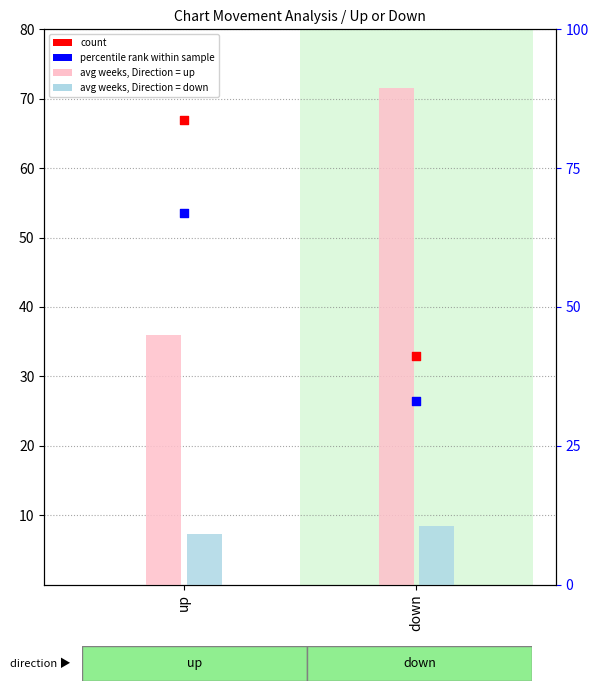

Is the value of avg weeks on chart at up greater than the value of percentile rank at down?

Yes